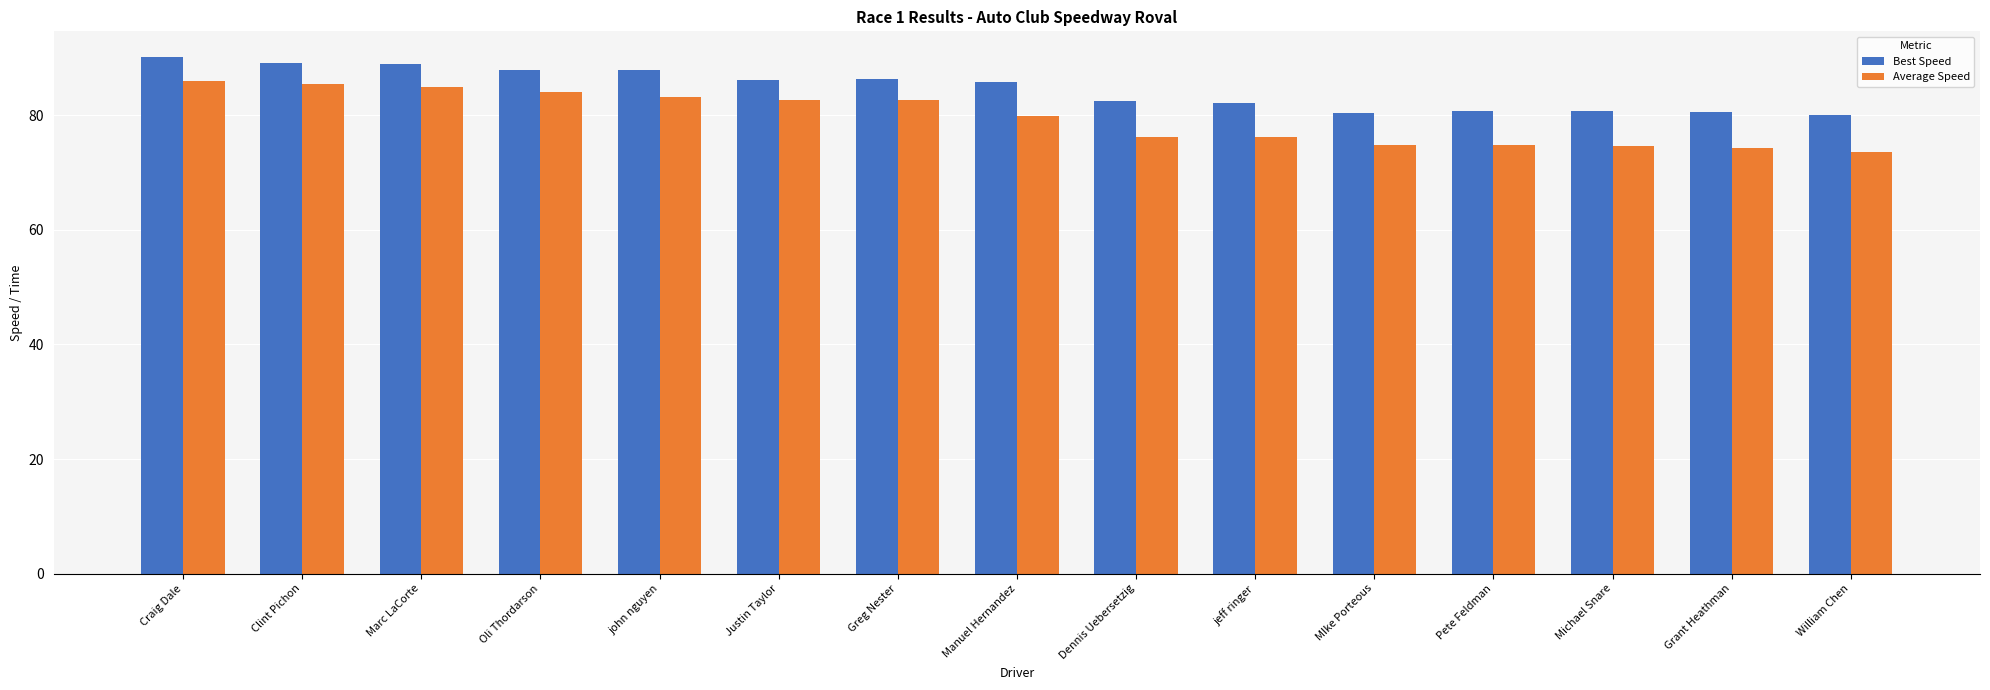

Rank the series at Greg Nester from lowest to highest value.

Average Speed, Best Speed